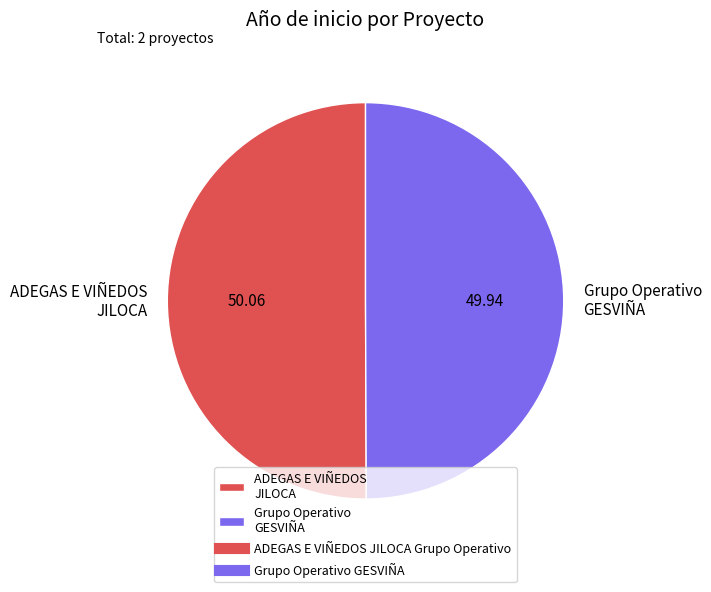

Combined, do Grupo Operativo GESVIÑA and ADEGAS E VIÑEDOS JILOCA account for over 50%?

Yes